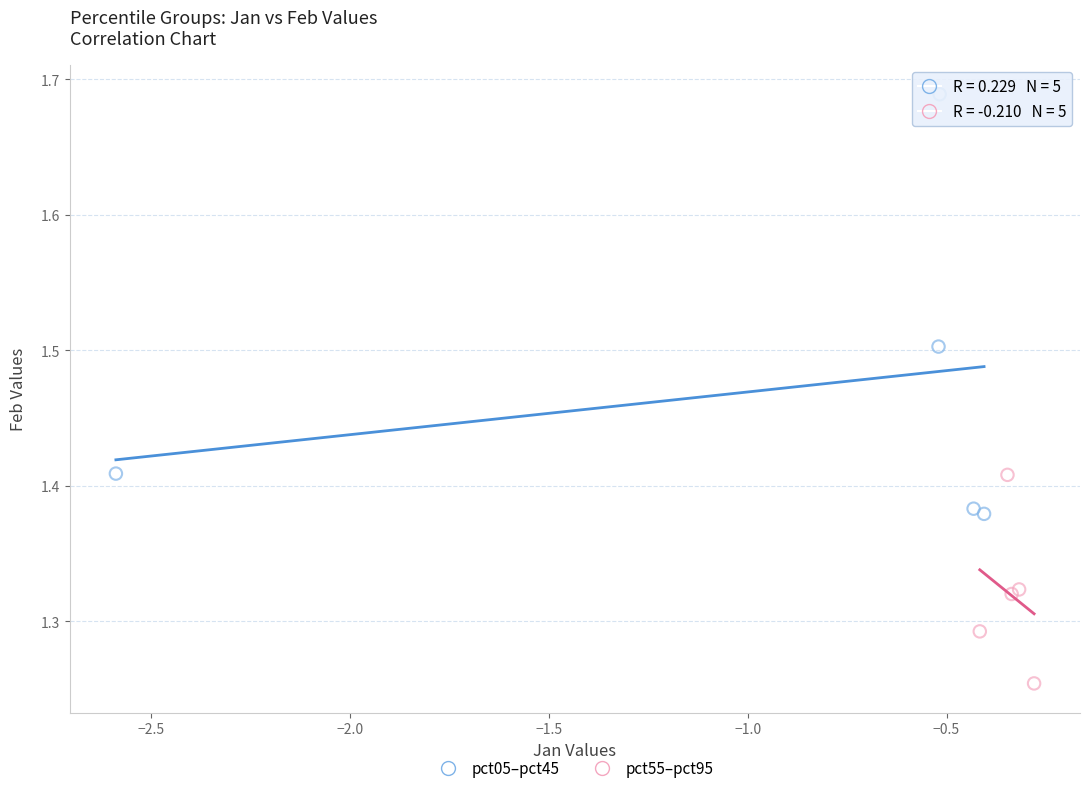

Which series reaches the minimum Y coordinate?

pct55–pct95